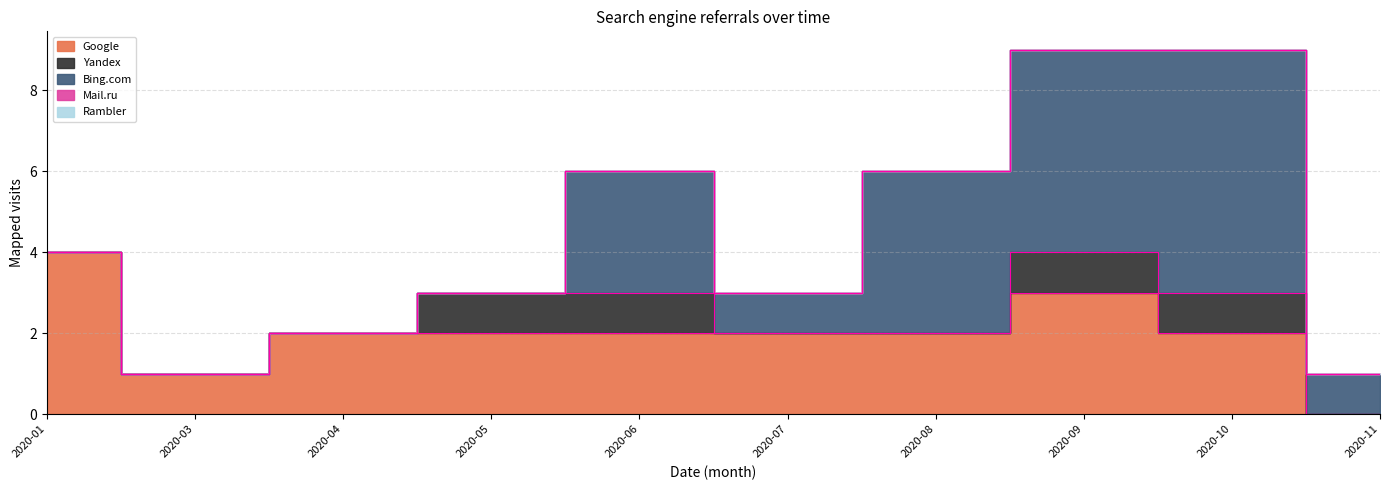

Is it true that Mail.ru equals 0 at 2020-02?

True